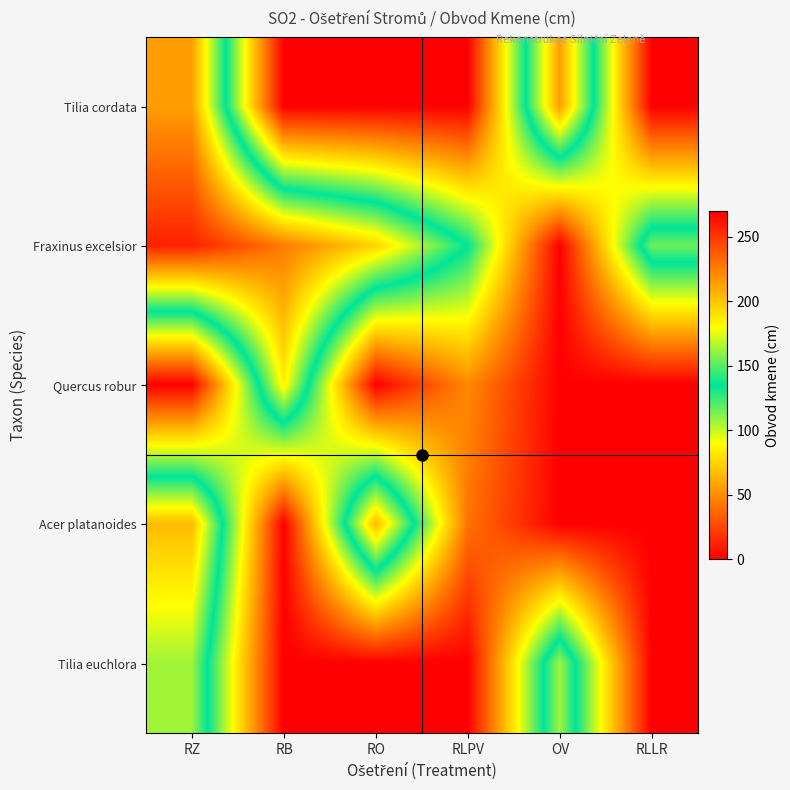

Rank the series at RLPV from lowest to highest value.

Tilia cordata, Tilia euchlora, Acer platanoides, Quercus robur, Fraxinus excelsior